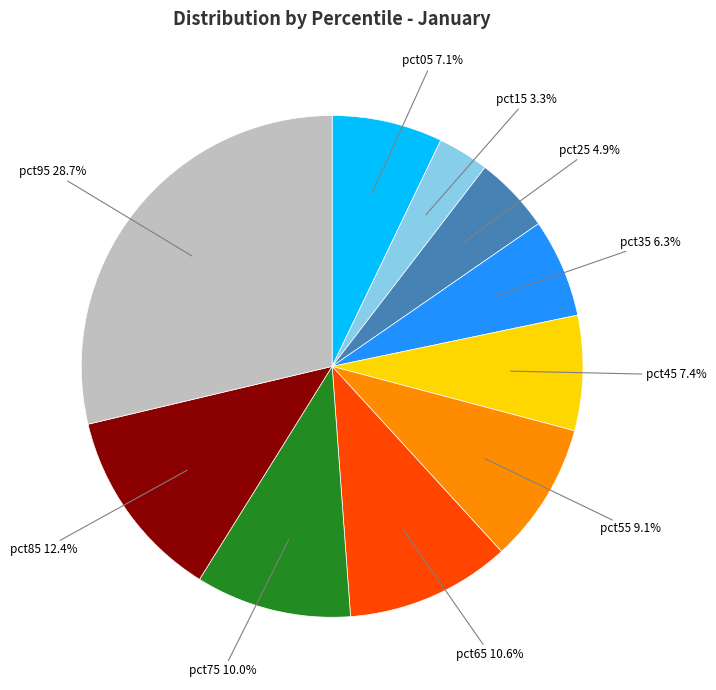

To the nearest percent, what is the difference between the largest and smallest slice percentages?

25%